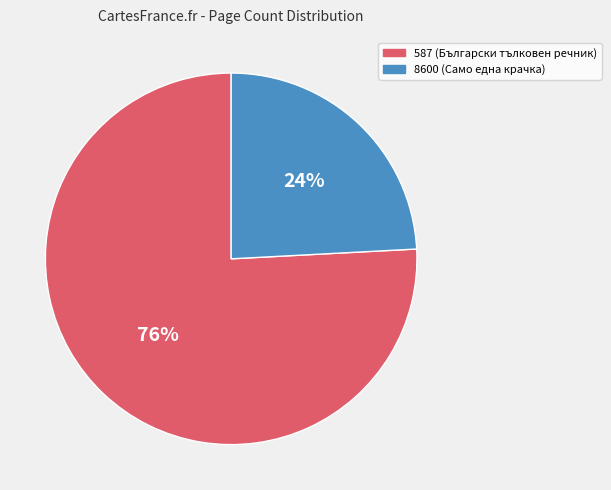

To the nearest percent, what is the average slice percentage?

50%